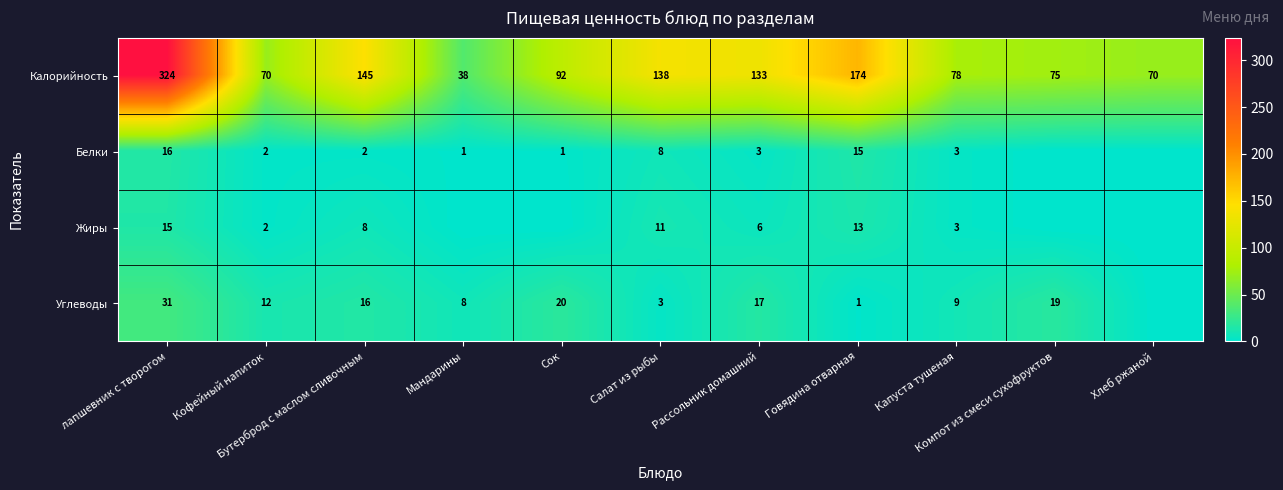

What is the sum of all Калорийность values?

1337